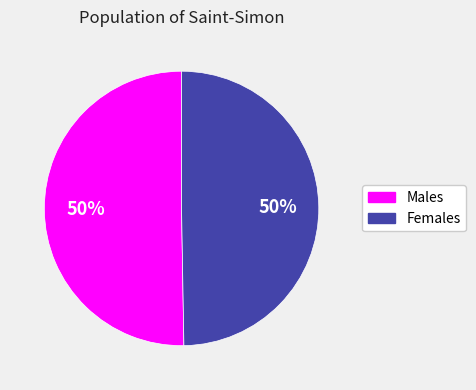

Count the number of slices in the pie.

2